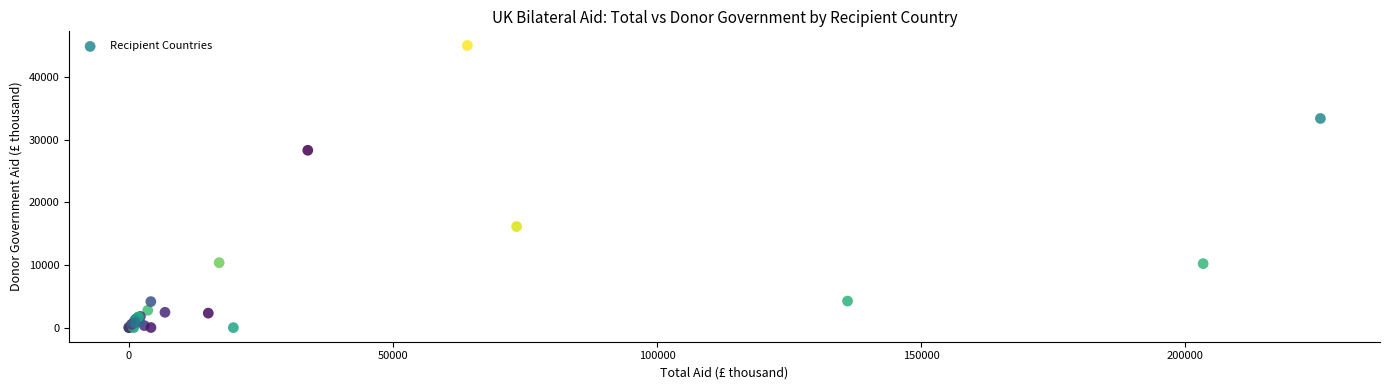

What Y value in the scatter plot is closest to 22538?

28329.9